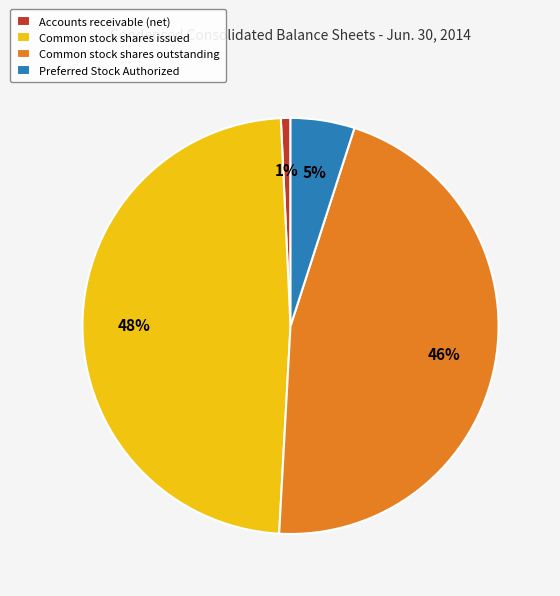

Is Common stock shares outstanding the majority of the pie?

No